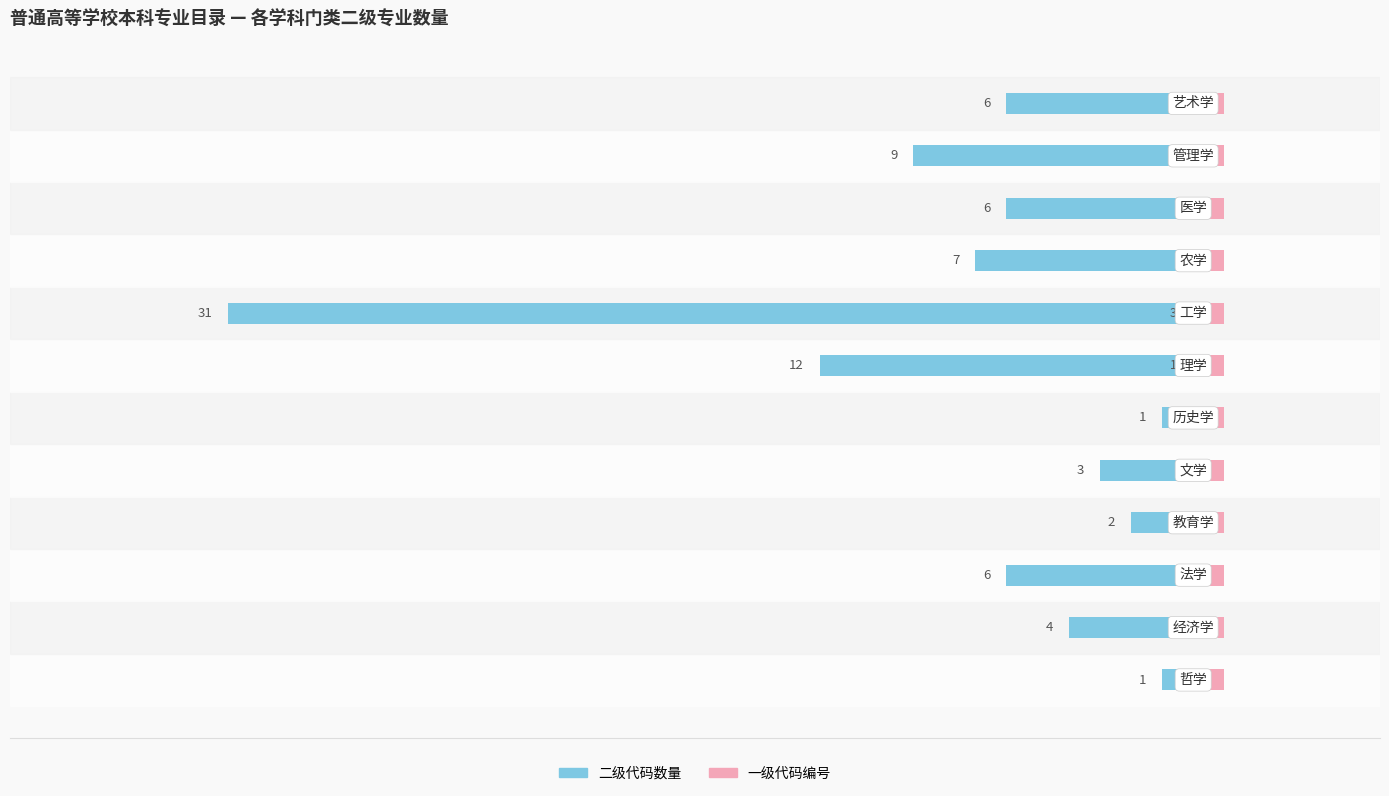

Reading left to right, list all the values displayed in this chart.

二级代码数量: -1.0	-4.0	-6.0	-2.0	-3.0	-1.0	-12.0	-31.0	-7.0	-6.0	-9.0	-6.0
一级代码编号: 0.4	0.4	0.4	0.4	0.4	0.4	0.4	0.4	0.4	0.4	0.4	0.4